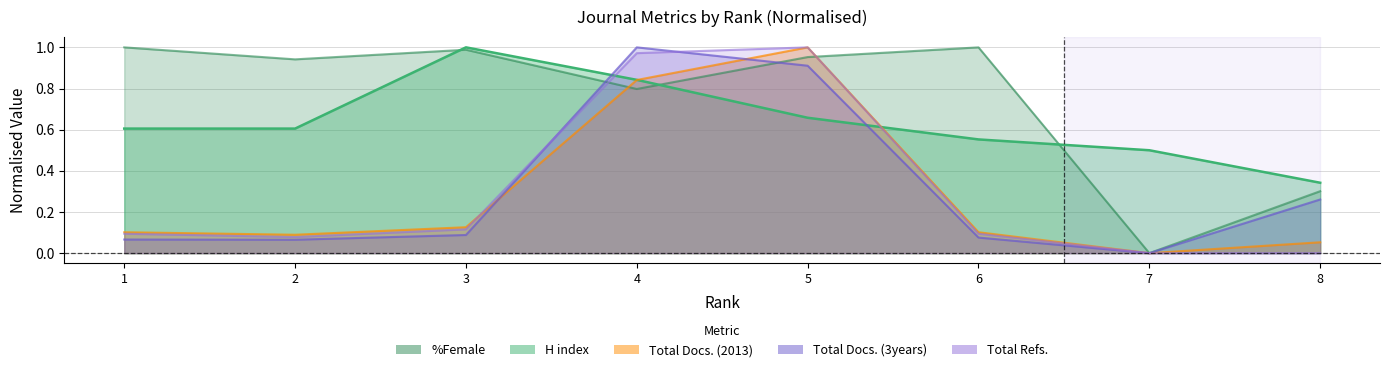

How many data points in Total Refs. are above 0?

6